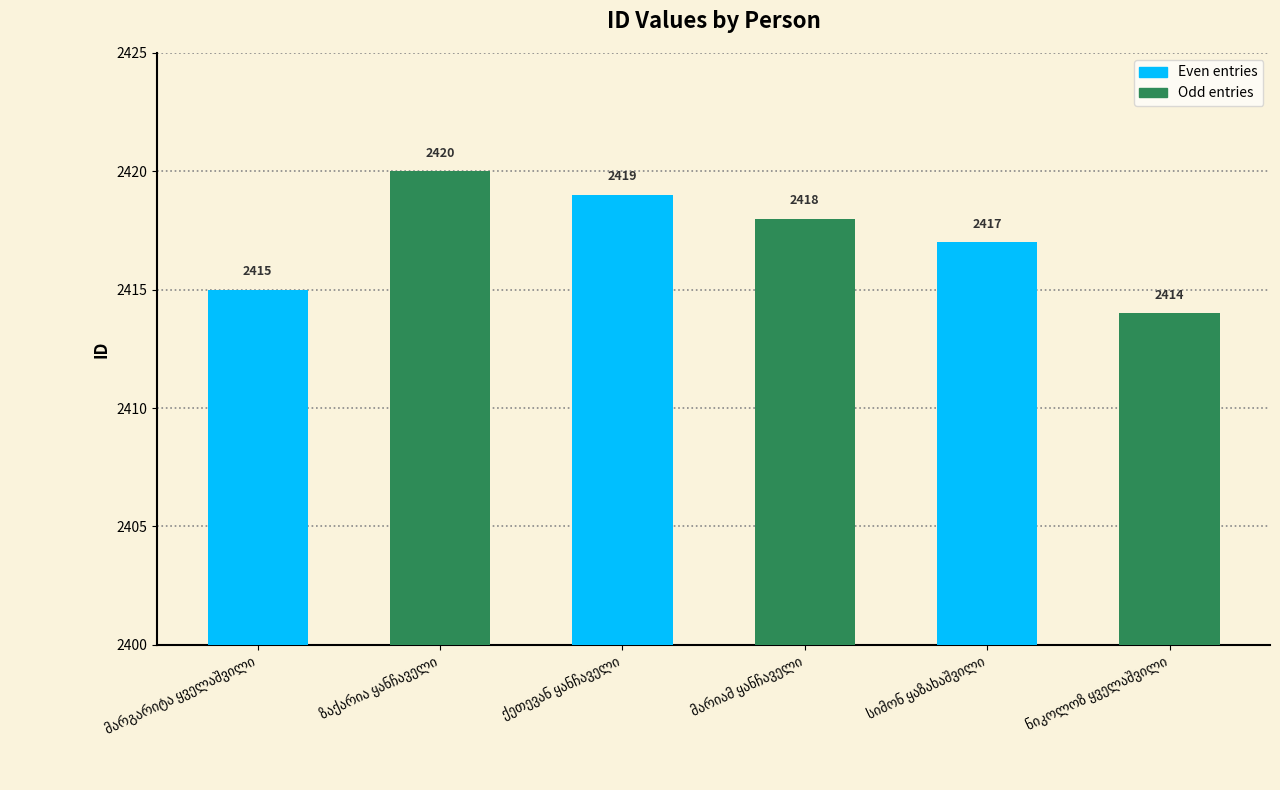

How many values are between 2415 and 2419?

4